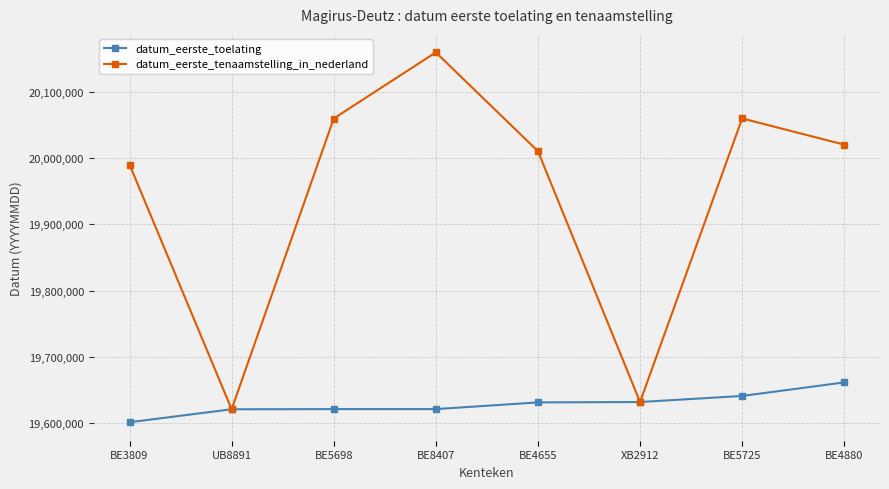

Which label corresponds to the smallest value in the chart?

BE3809